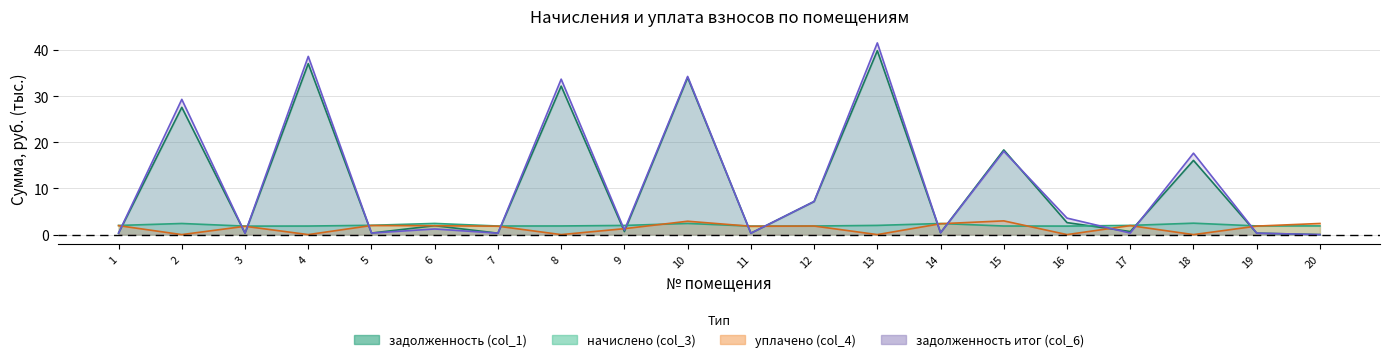

What is the difference between the задолженность итог (col_6) values at 15 and 11?

17.8